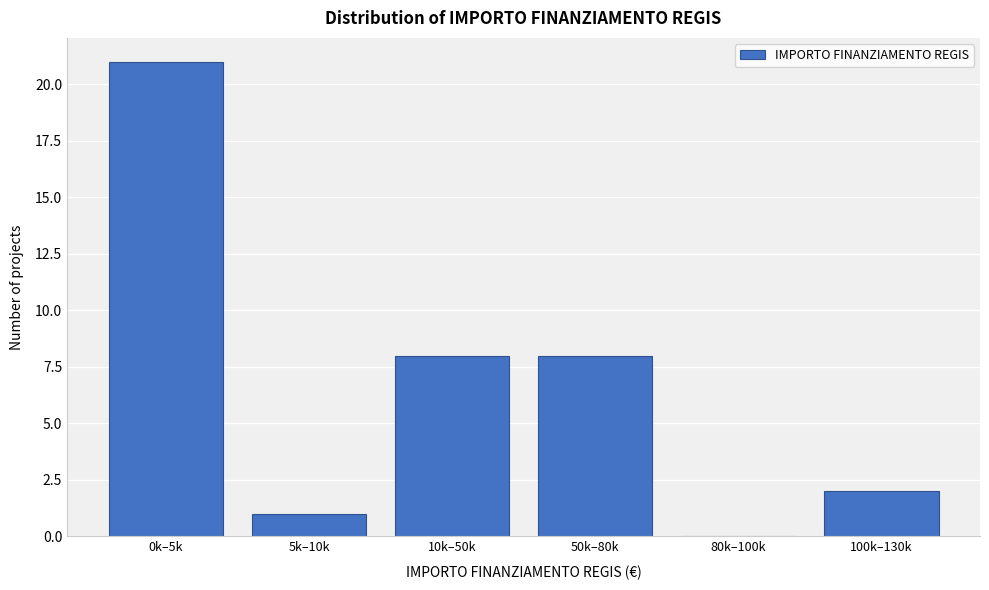

Reading left to right, extract all data points from this chart.

0k–5k=21	5k–10k=1	10k–50k=8	50k–80k=8	80k–100k=0	100k–130k=2